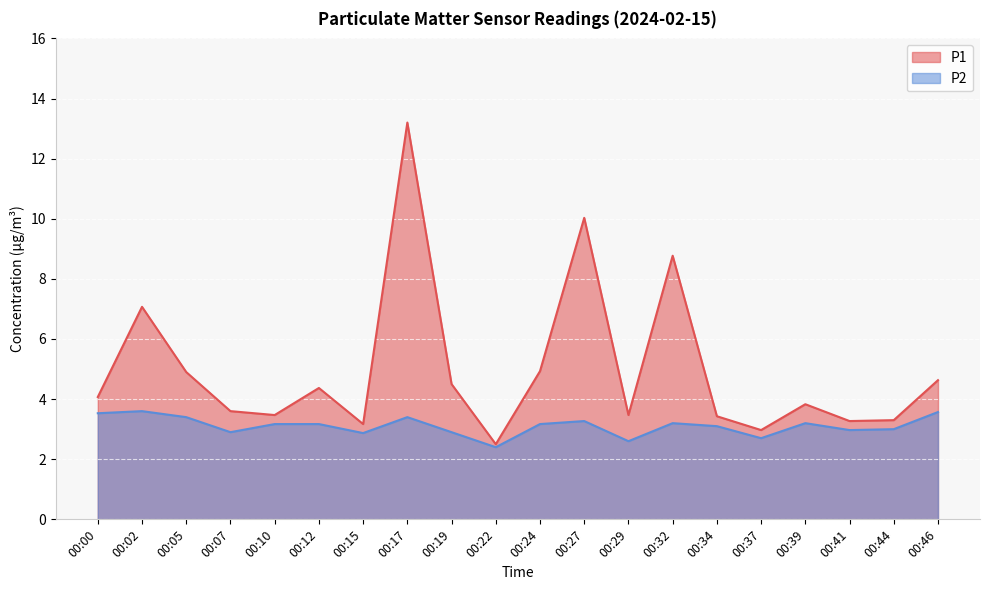

What is the maximum value shown in the chart?

13.2